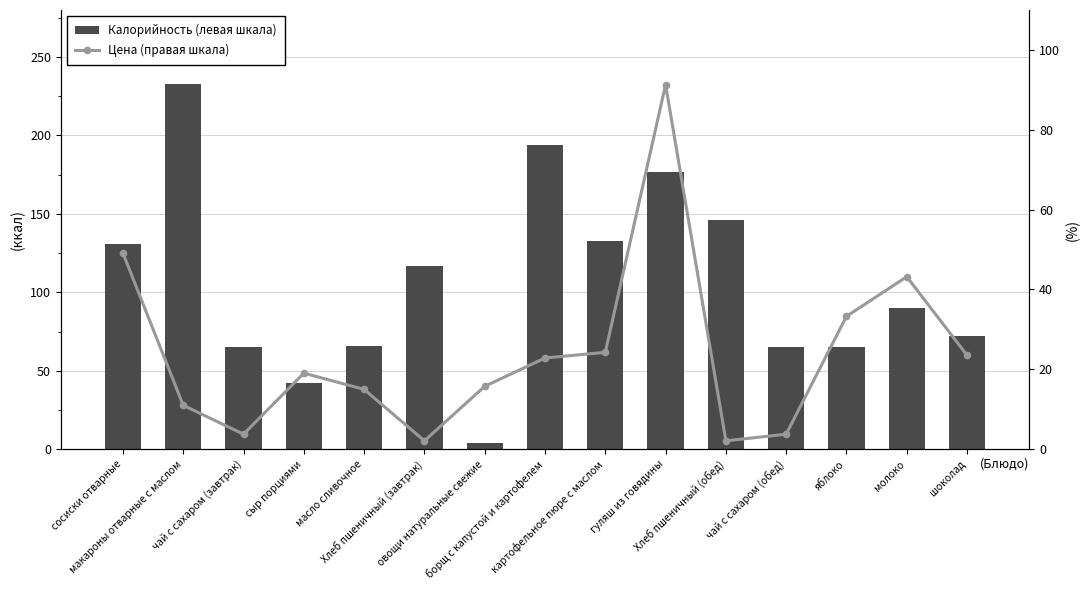

What are all the series names shown in the legend?

Калорийность (левая шкала), Цена (правая шкала)